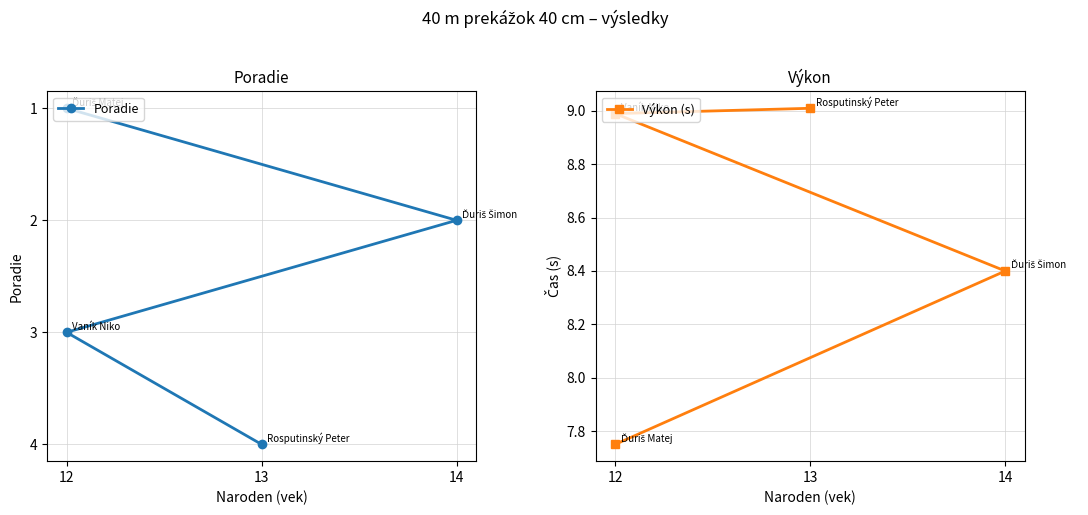

What is the minimum value for Výkon (s)?

7.8